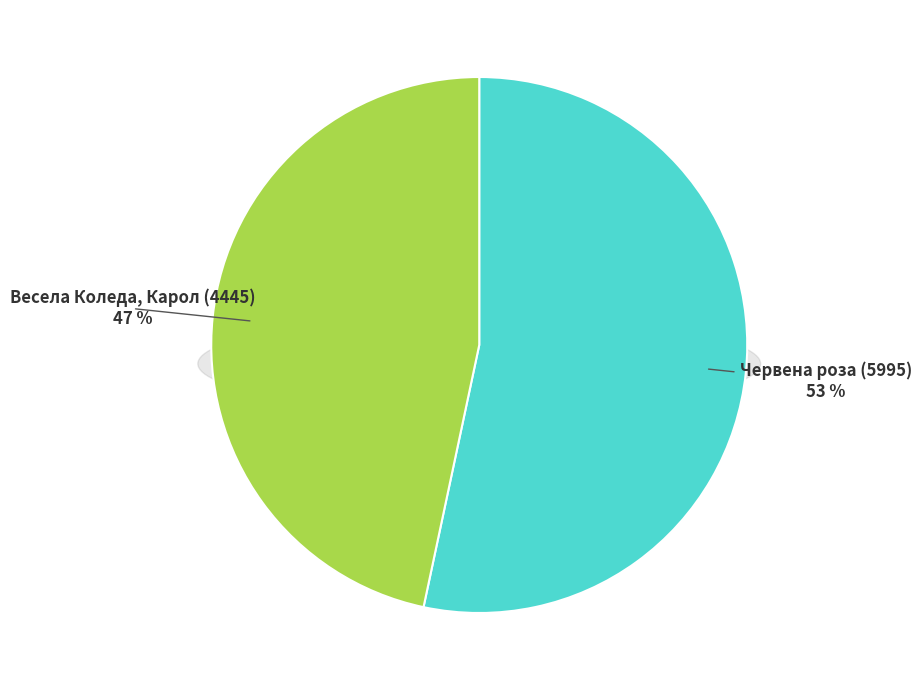

Combined, what portion of the pie is Червена роза (5995) and Весела Коледа, Карол (4445)?

100.0%